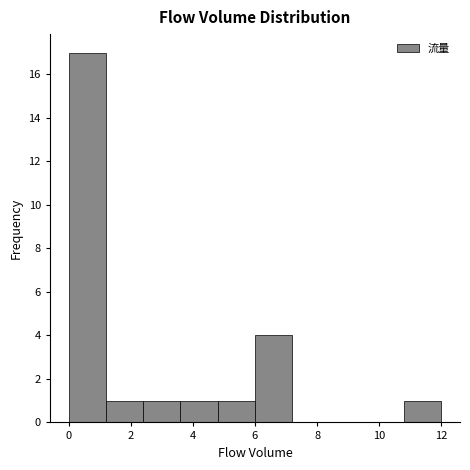

Reading left to right, transcribe this chart: for each bar, give the range it covers on the x-axis and its height. The values are not printed on the chart, so give them approximately, as read against the axis.

0.0 to 1.2: 17
1.2 to 2.4: 1
2.4 to 3.6: 1
3.6 to 4.8: 1
4.8 to 6.0: 1
6.0 to 7.2: 4
7.2 to 8.4: 0
8.4 to 9.6: 0
9.6 to 10.8: 0
10.8 to 12.0: 1